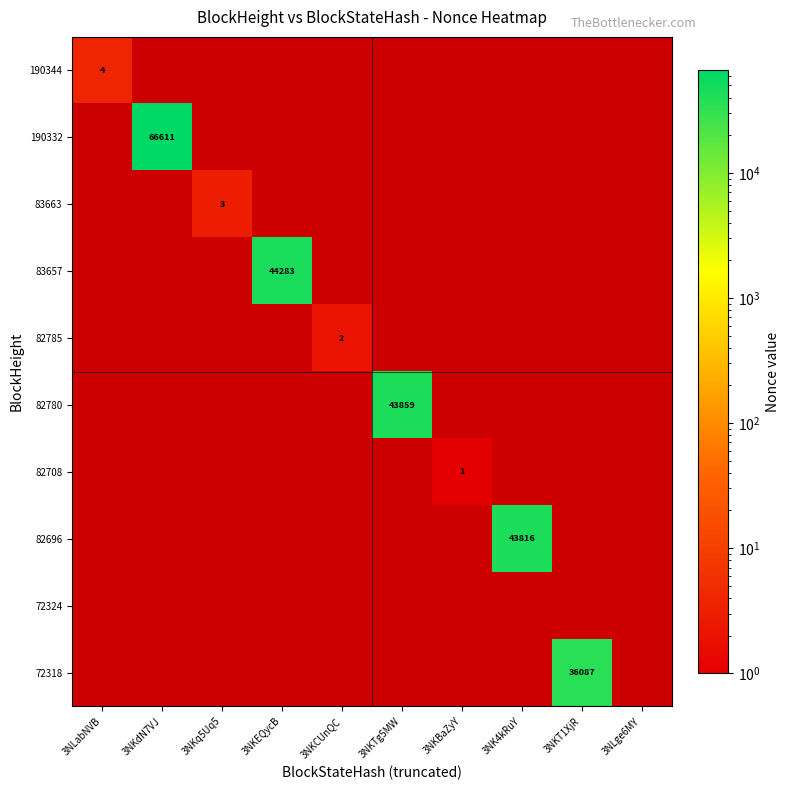

Which category has the lowest value in the 82696 series?

3NLabNVB